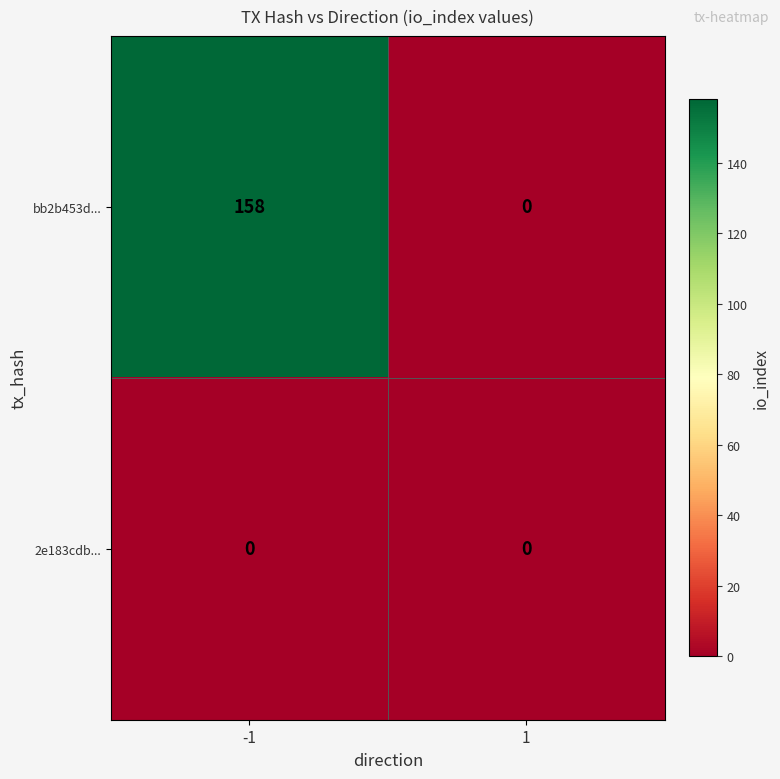

Which series has the largest total across all categories?

bb2b453d...